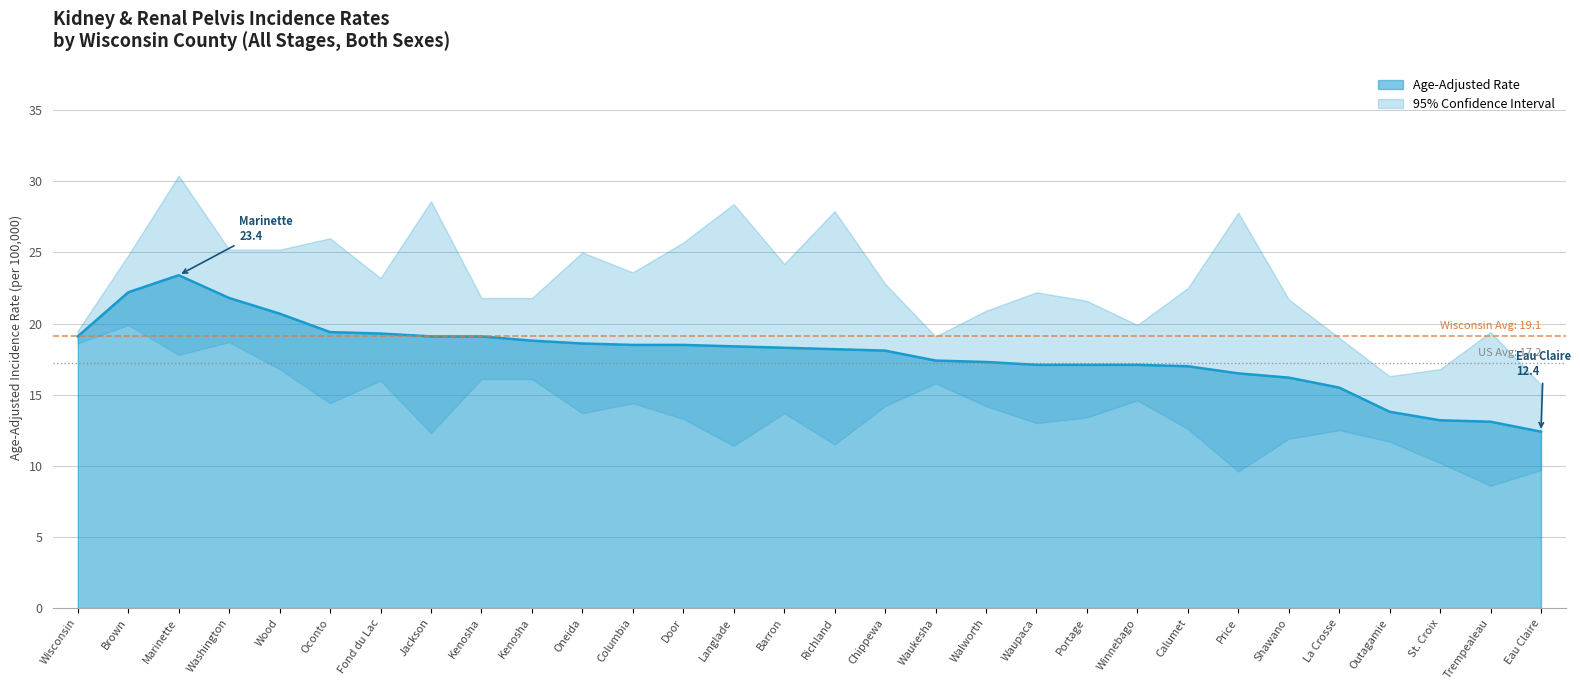

Is the value of Age-Adjusted Rate at Door greater than the value of Upper 95% CI at Brown?

No